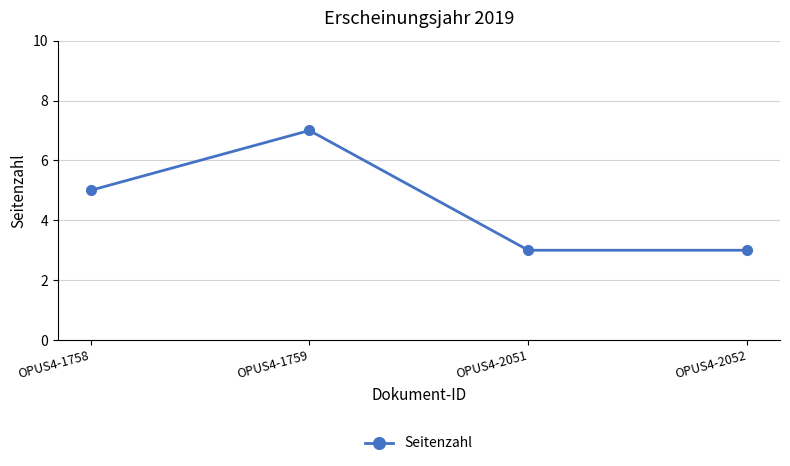

Reading right to left, what are all the values shown in this chart?

3	3	7	5